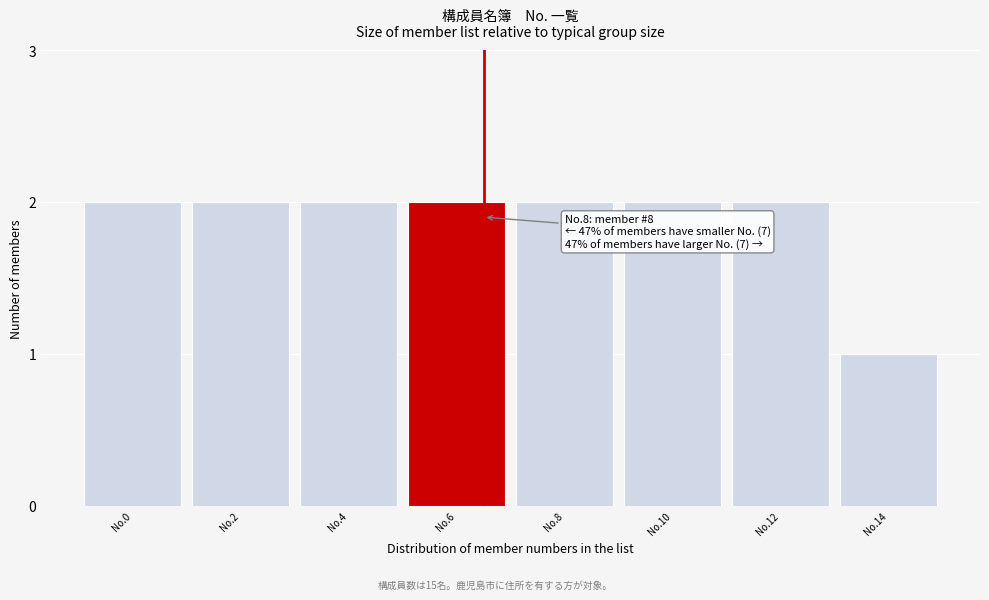

Reading left to right, list all the values displayed in this chart.

No.0=2	No.2=2	No.4=2	No.6=2	No.8=2	No.10=2	No.12=2	No.14=1